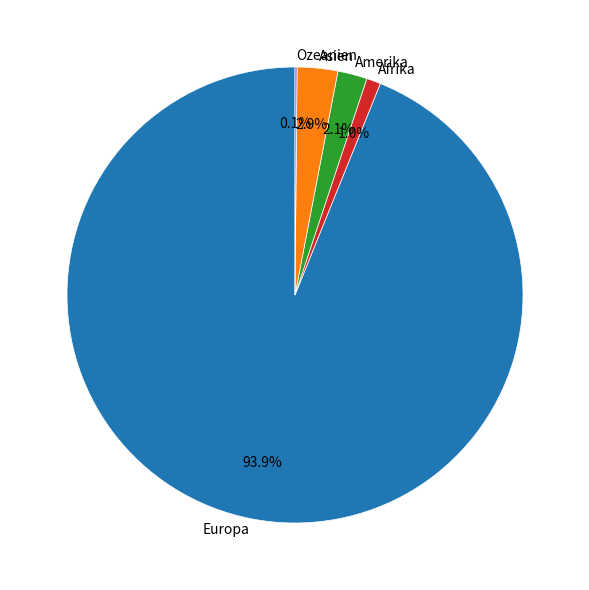

What percentage is NOT represented by Europa?

6.1%